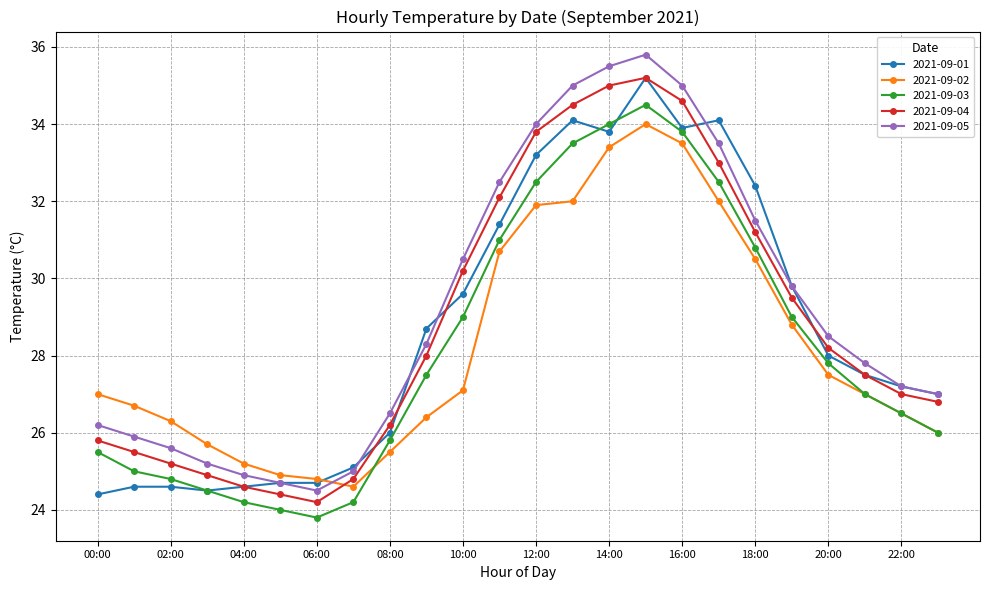

Which series has the largest range (max minus min)?

2021-09-05